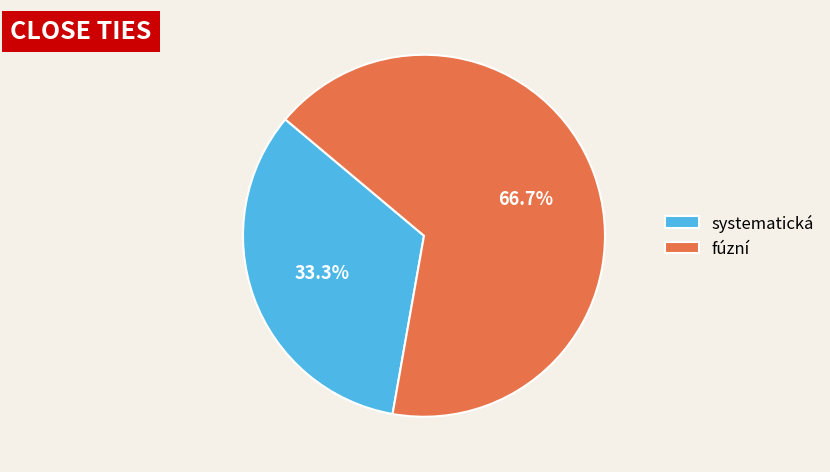

Which category has the smallest portion of the pie?

systematická